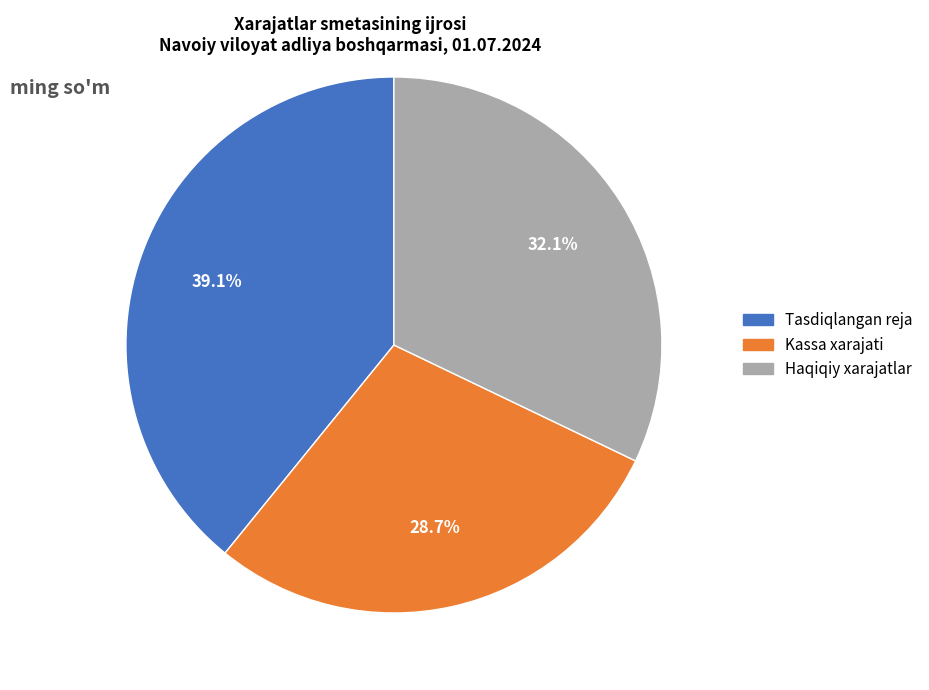

Combined, what portion of the pie is Kassa xarajati and Haqiqiy xarajatlar?

60.9%